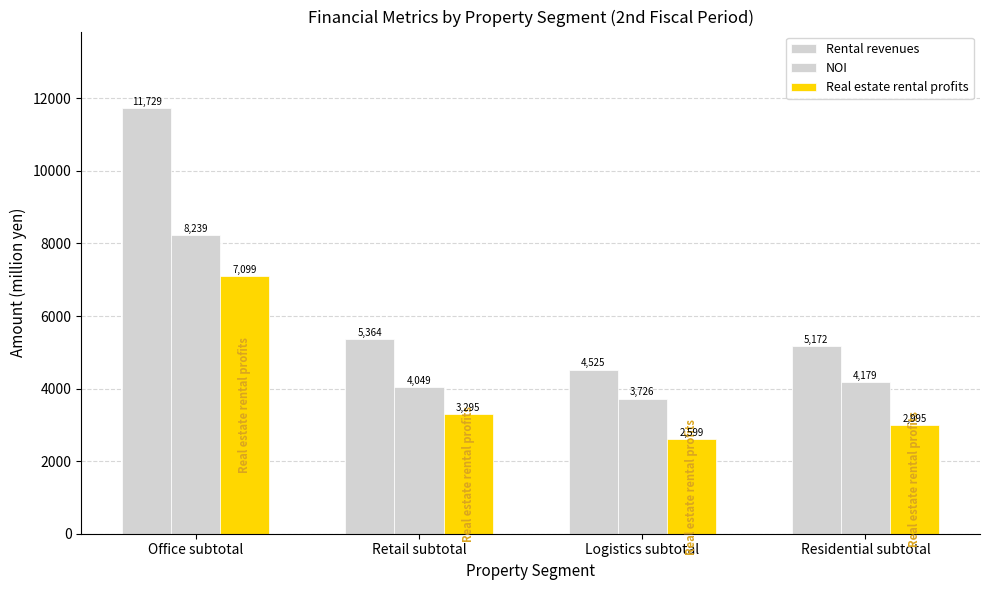

True or false: Real estate rental profits has a value of 655.9 at Logistics subtotal.

False